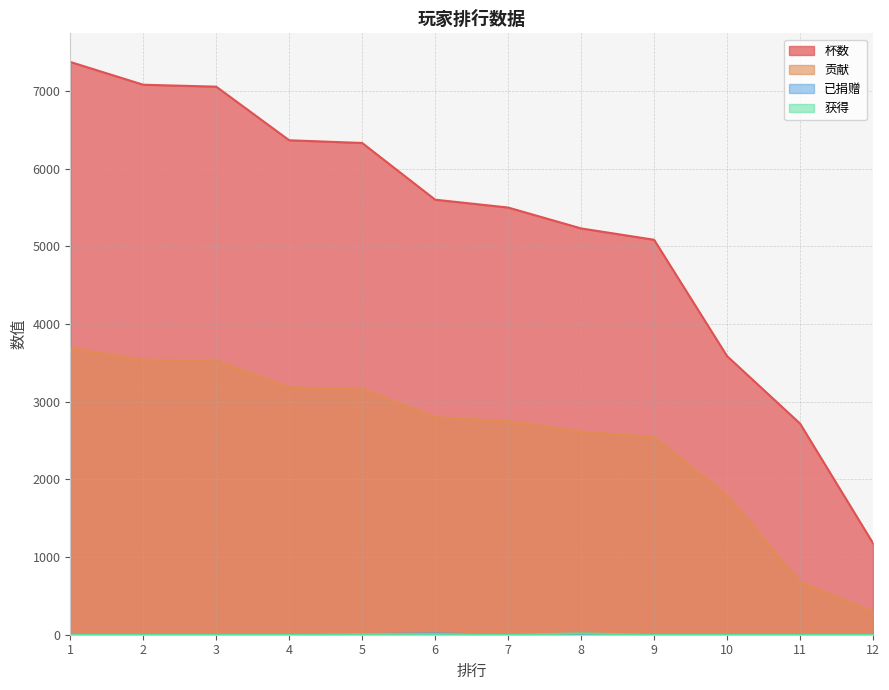

Reading left to right, transcribe all the data shown in this chart.

杯数: 1=7374	2=7081	3=7056	4=6366	5=6331	6=5601	7=5500	8=5231	9=5085	10=3587	11=2719	12=1178
贡献: 1=3687	2=3540	3=3528	4=3183	5=3165	6=2800	7=2750	8=2615	9=2542	10=1793	11=679	12=294
已捐赠: 1=0	2=0	3=0	4=0	5=8	6=16	7=0	8=8	9=0	10=0	11=0	12=0
获得: 1=0	2=0	3=0	4=0	5=8	6=8	7=0	8=16	9=0	10=0	11=0	12=0